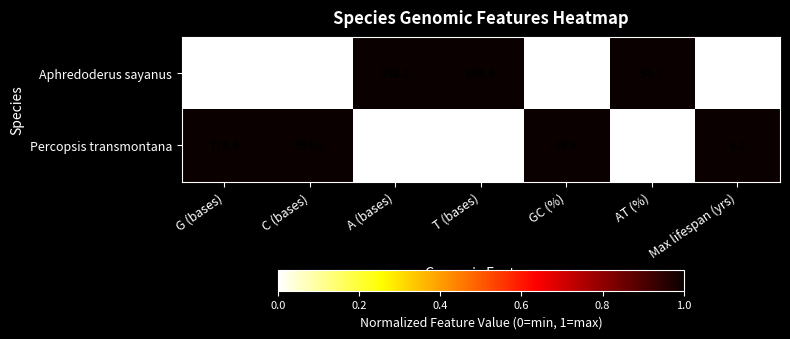

Rank the series by their average value, from highest to lowest.

Percopsis transmontana, Aphredoderus sayanus